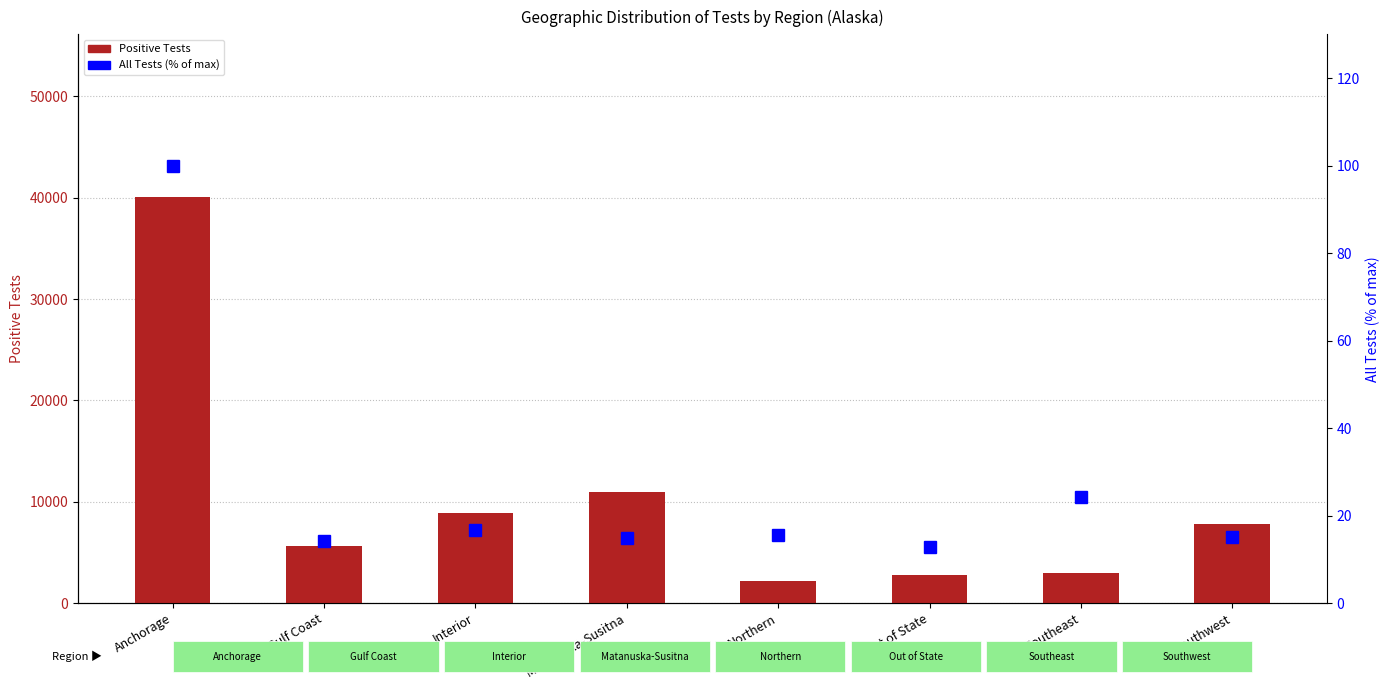

What is the difference between the Positive Tests values at Southeast and Gulf Coast?

2634.0